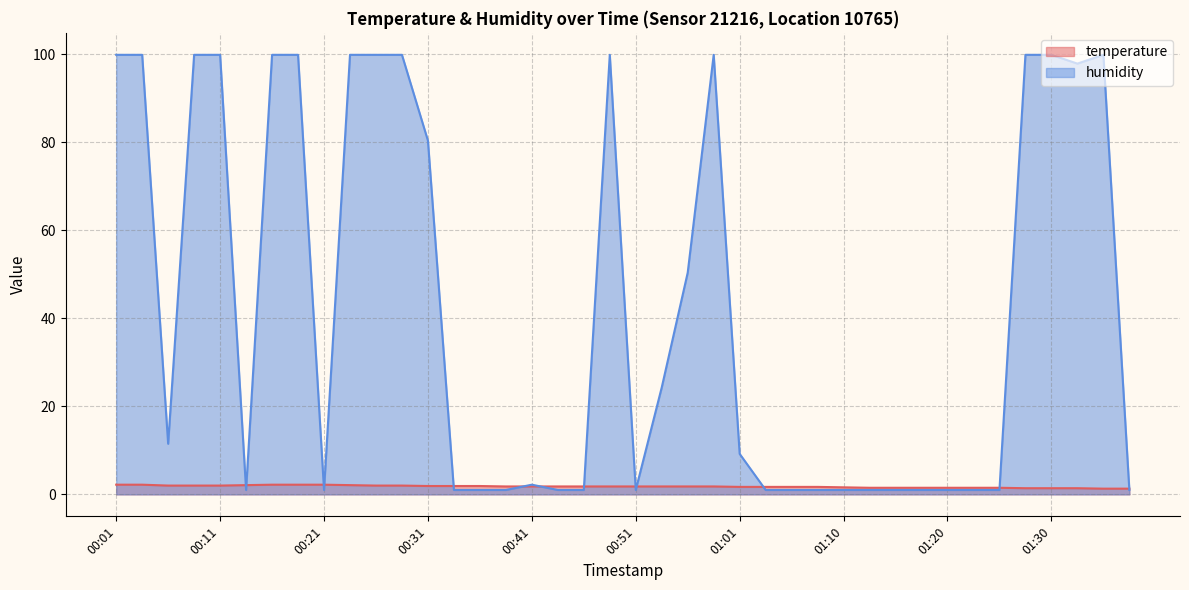

What is the label of the 13th point from the right?

01:08